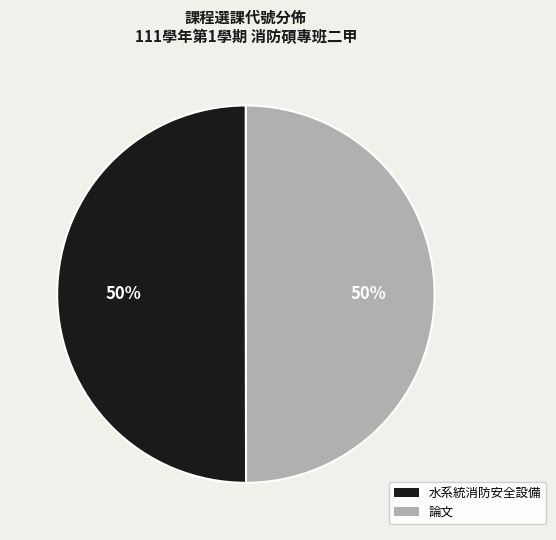

What percentage is the 論文 slice, to the nearest percent?

50%